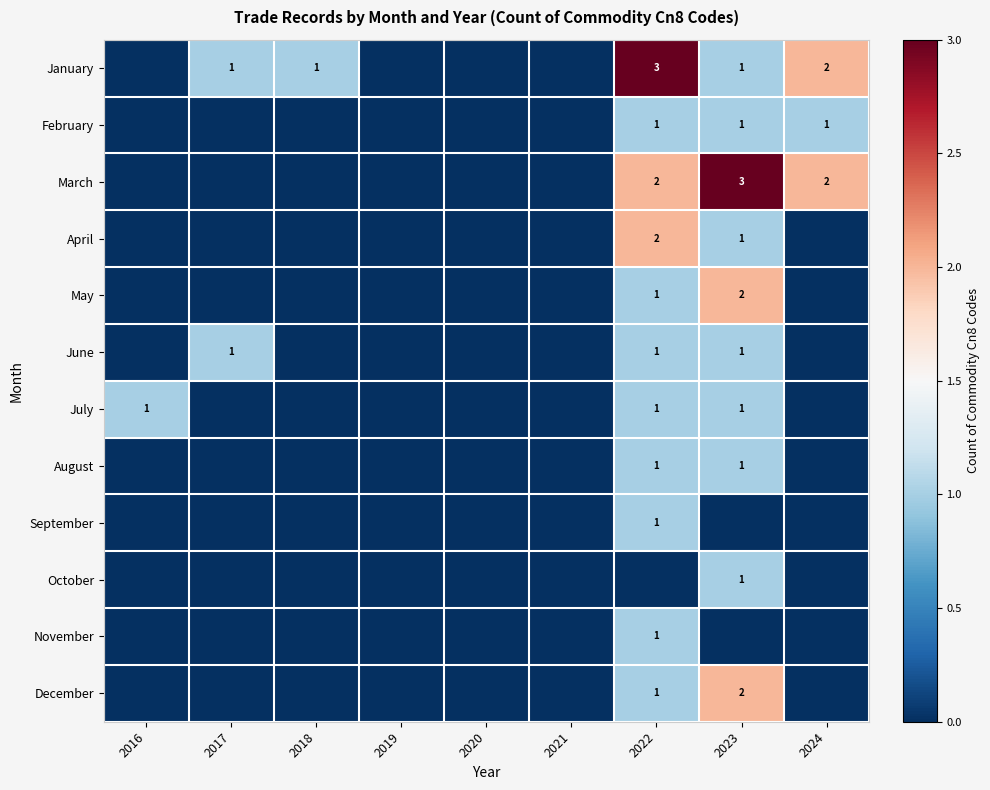

Count the number of data series in this chart.

12